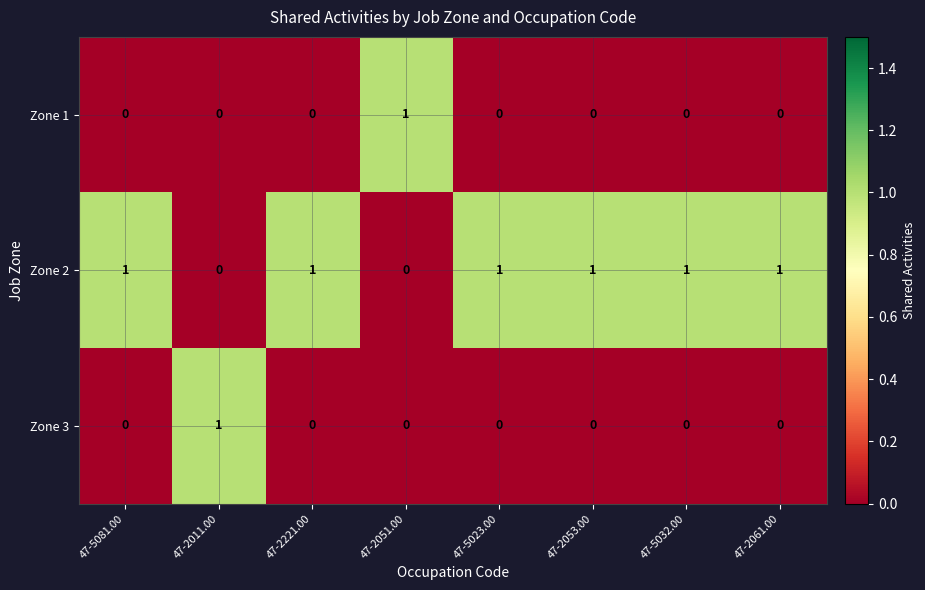

Is it true that Zone 3 equals 0 at 47-2061.00?

True